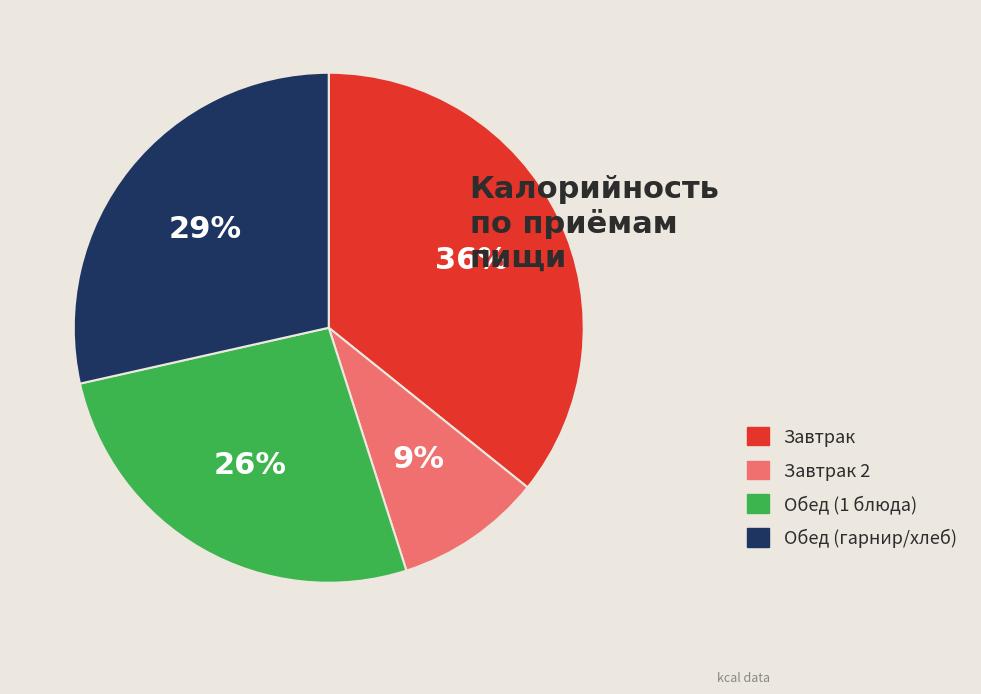

Count the number of slices in the pie.

4